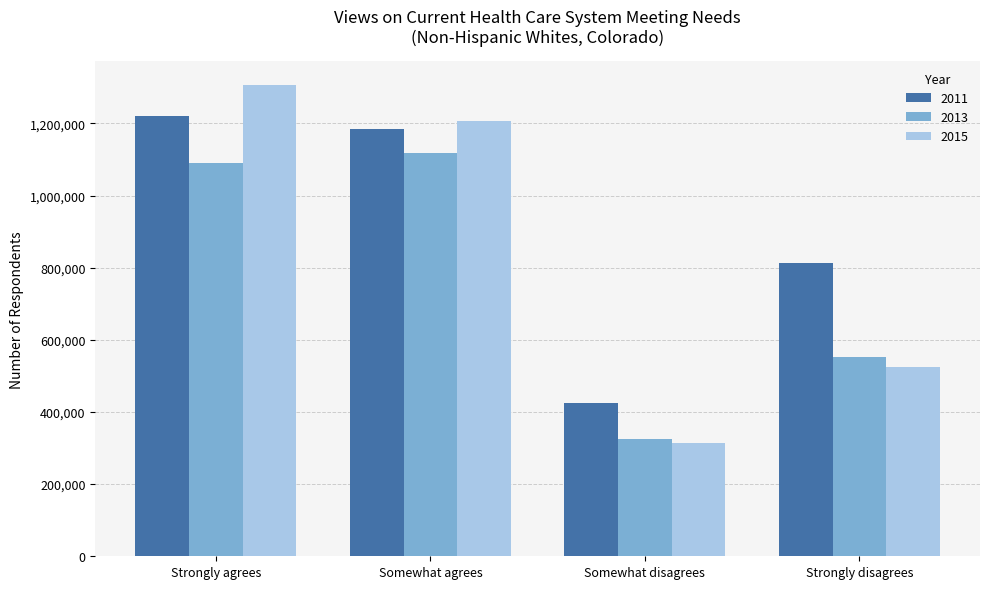

How many bars are there in each group?

3